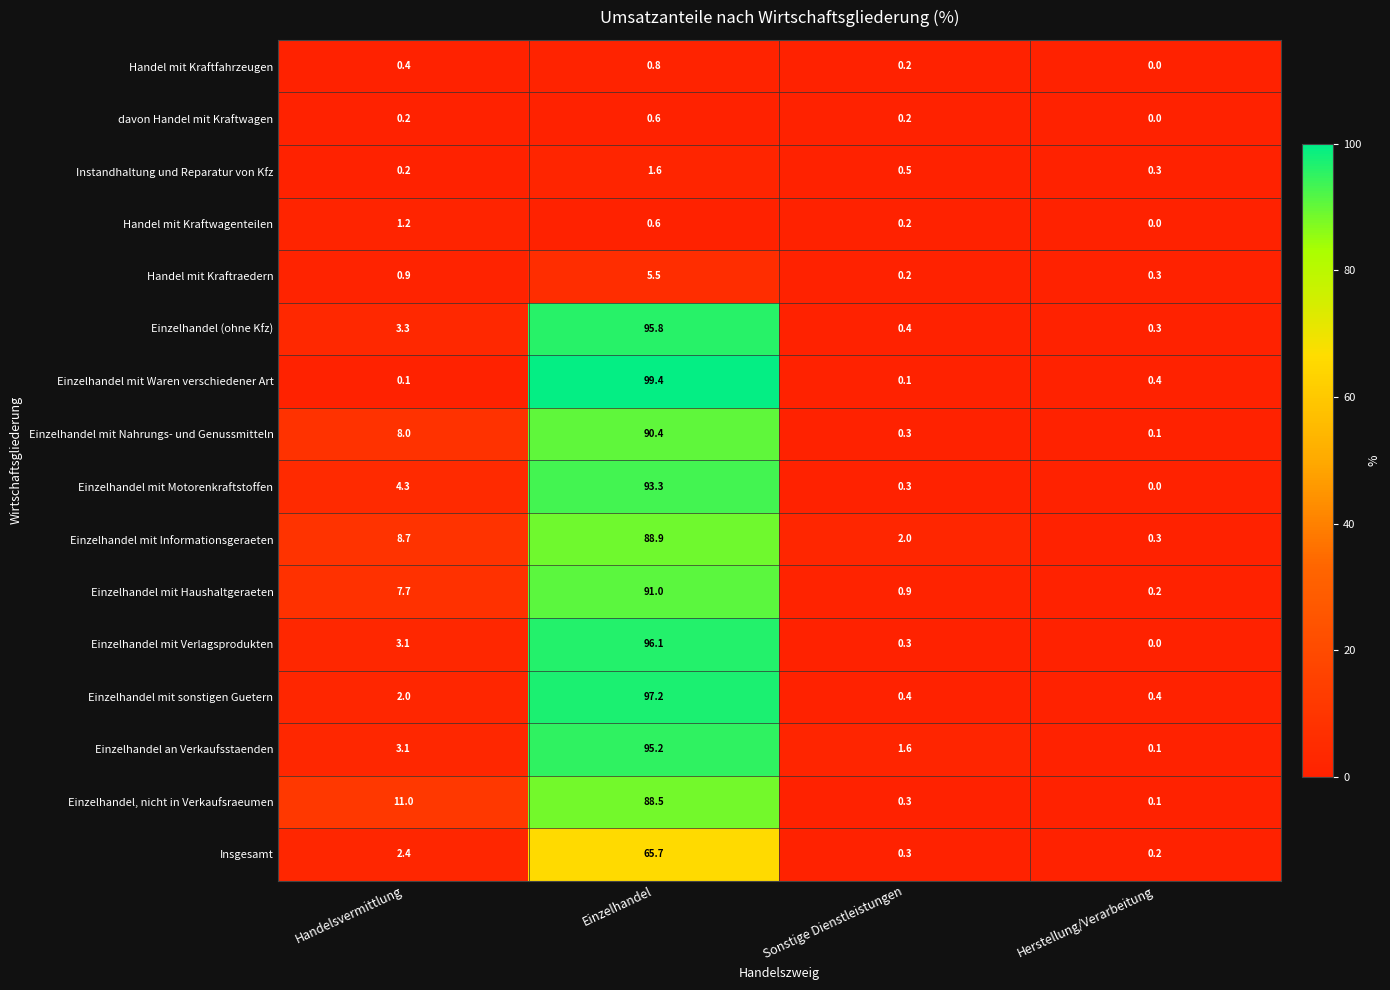

At how many categories does at least one series exceed 8?

2